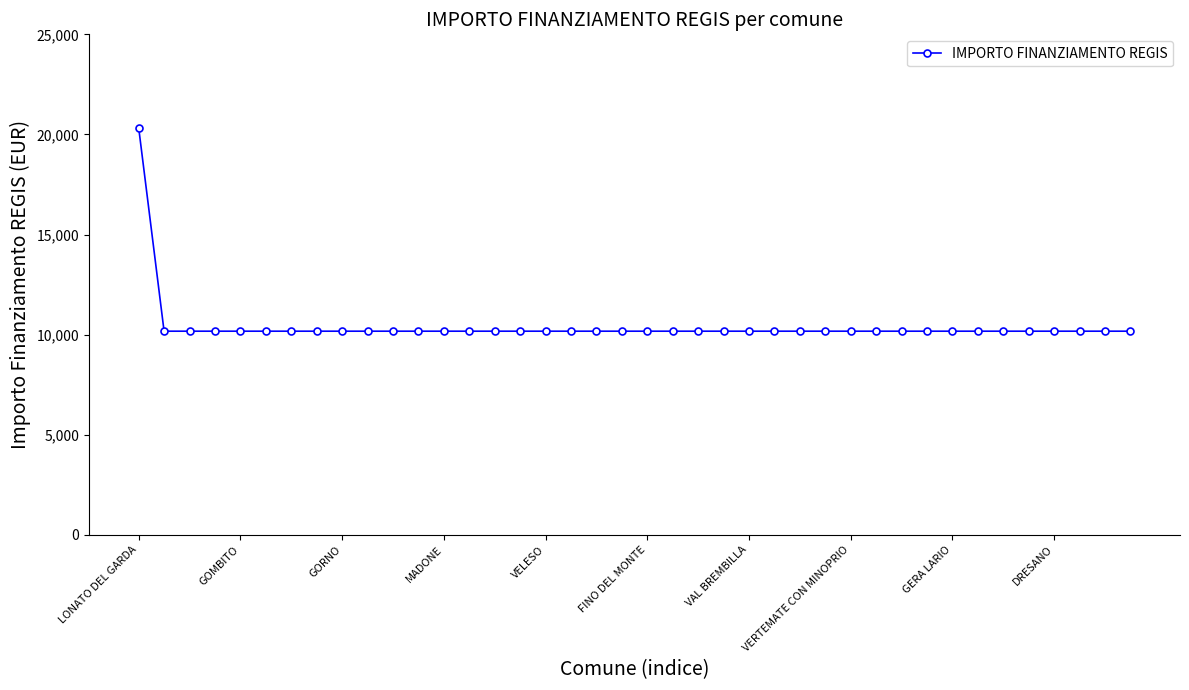

What is the value of the 11th point from the left?

10172